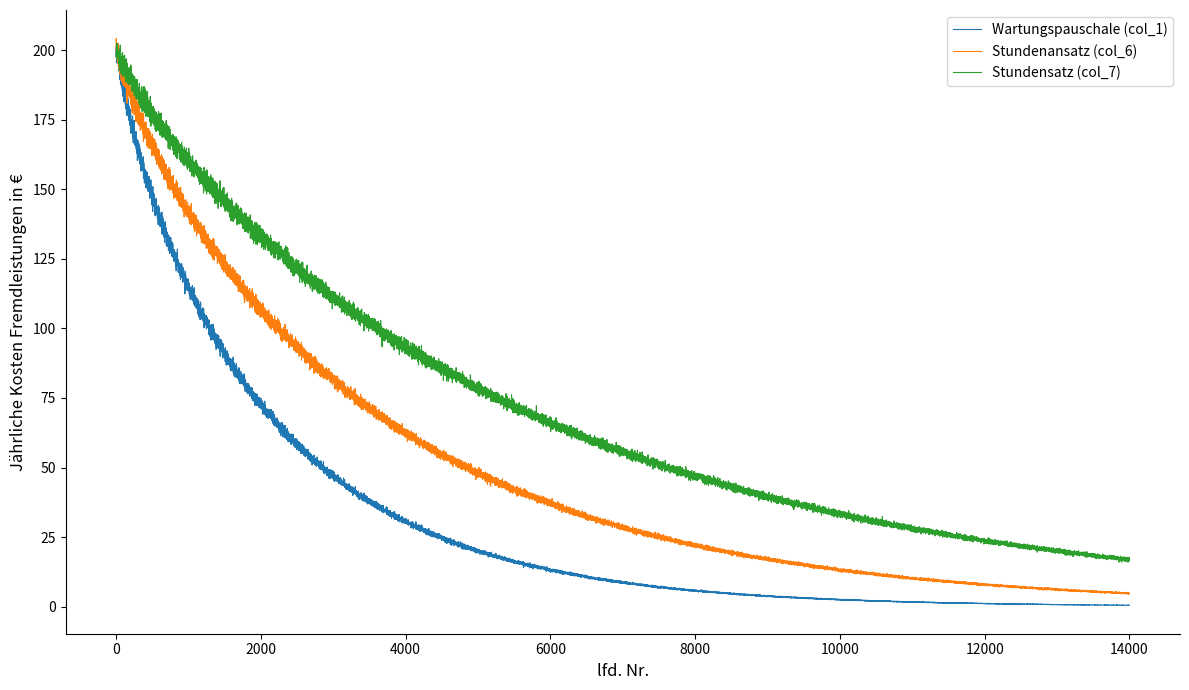

What is the lowest value of the Stundenansatz (col_6) series?

60.9